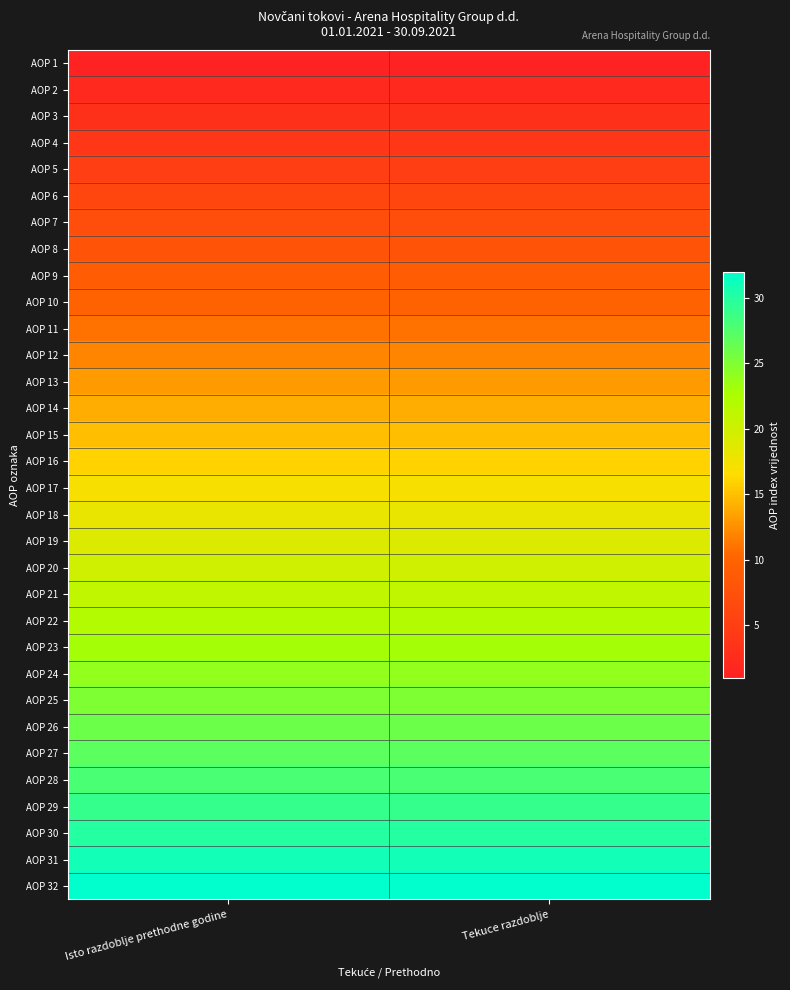

Rank the series by their maximum value, from lowest to highest.

AOP 1, AOP 2, AOP 3, AOP 4, AOP 5, AOP 6, AOP 7, AOP 8, AOP 9, AOP 10, AOP 11, AOP 12, AOP 13, AOP 14, AOP 15, AOP 16, AOP 17, AOP 18, AOP 19, AOP 20, AOP 21, AOP 22, AOP 23, AOP 24, AOP 25, AOP 26, AOP 27, AOP 28, AOP 29, AOP 30, AOP 31, AOP 32